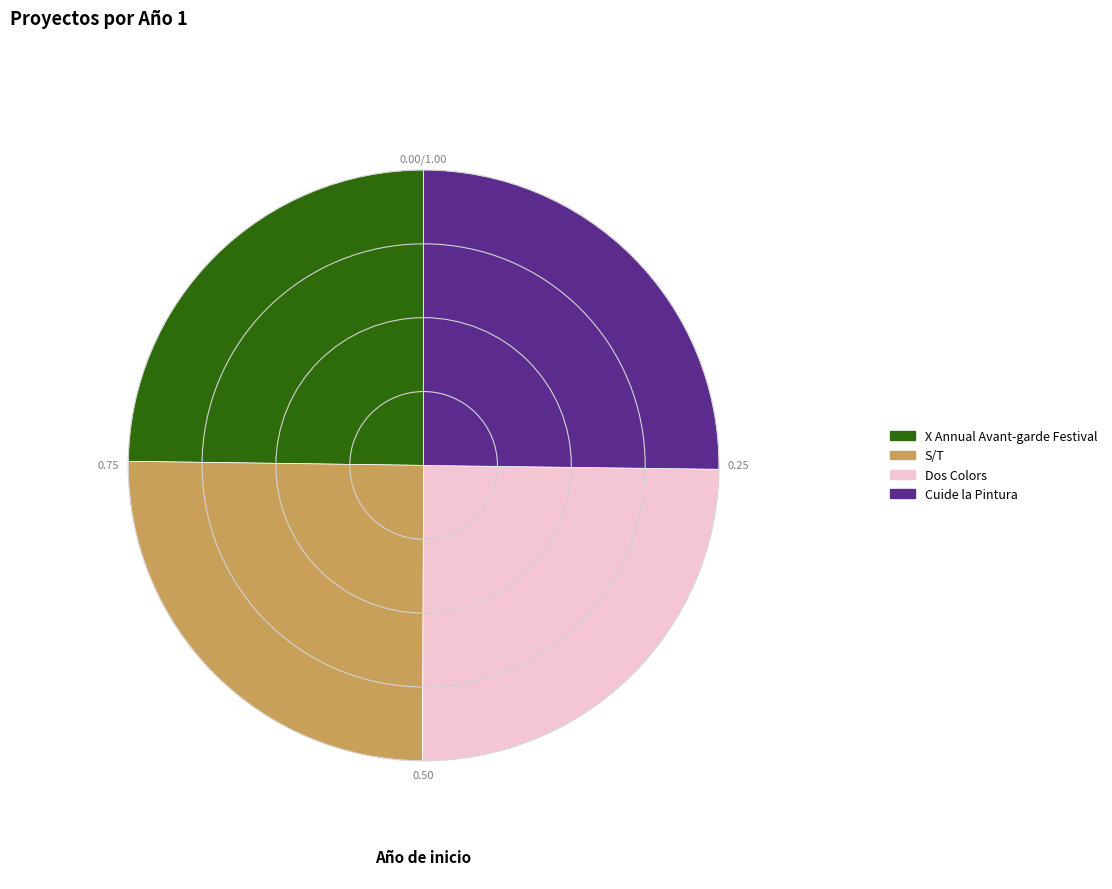

Does any single category account for the majority?

No